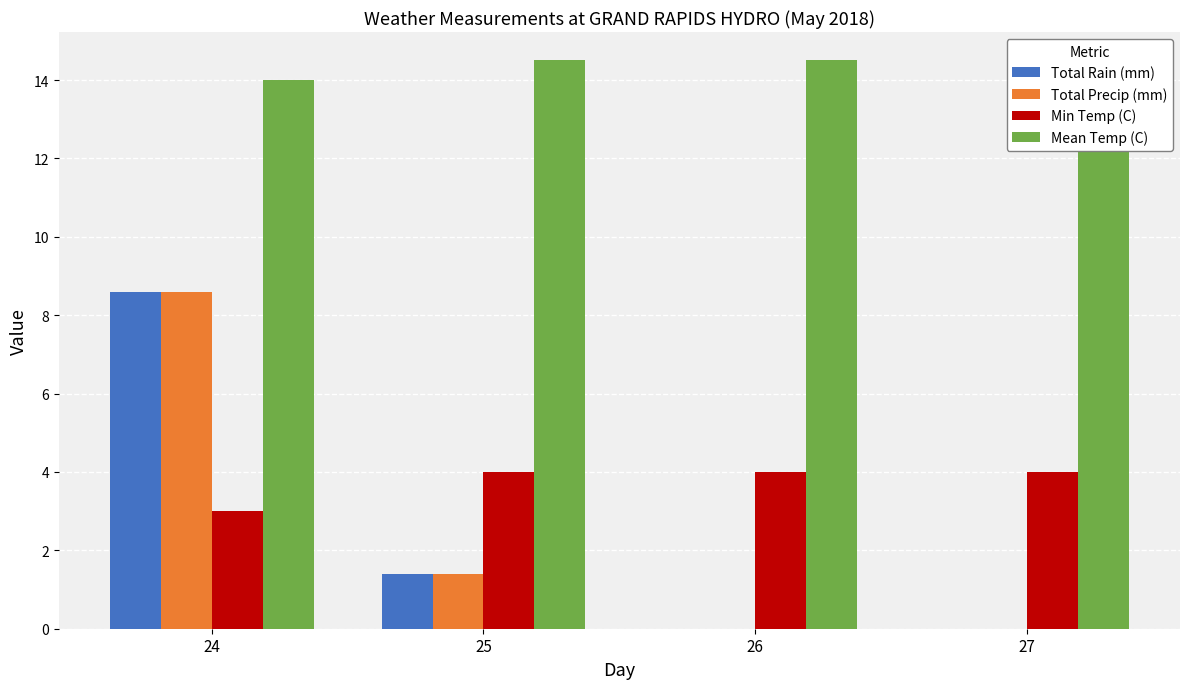

What is the difference between the maximum and minimum values in the Total Rain (mm) series?

8.6